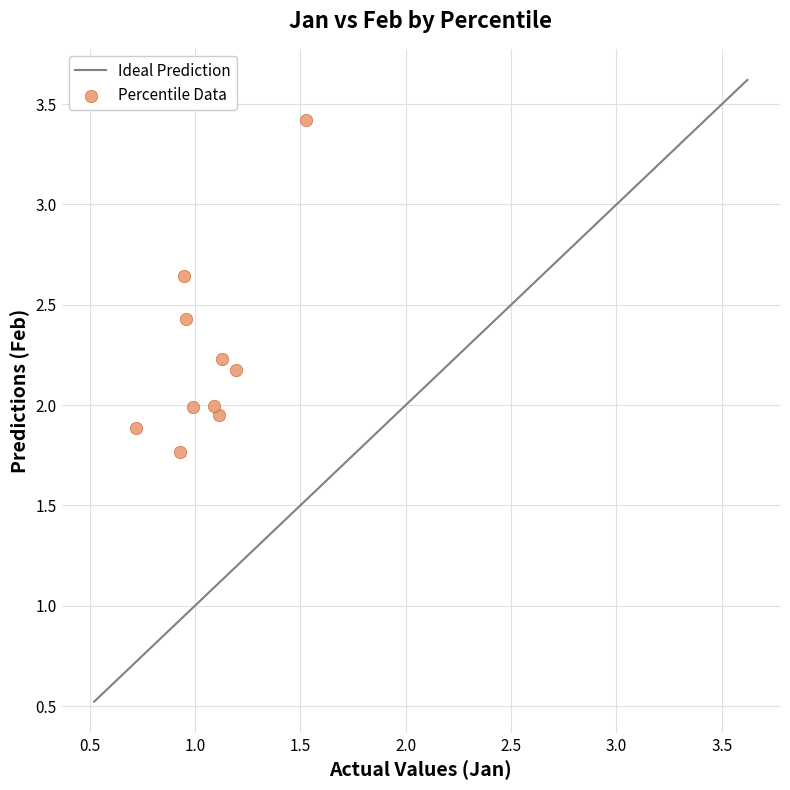

What is the range of X values (max minus min)?

0.8